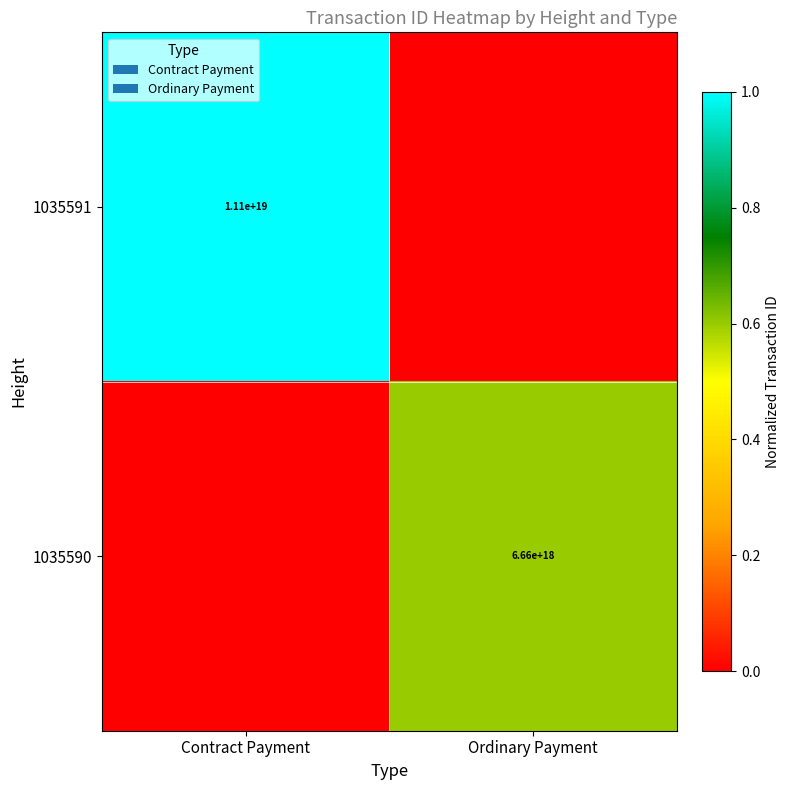

Is it true that 1035591 equals 11100000000000000000 at Contract Payment?

True